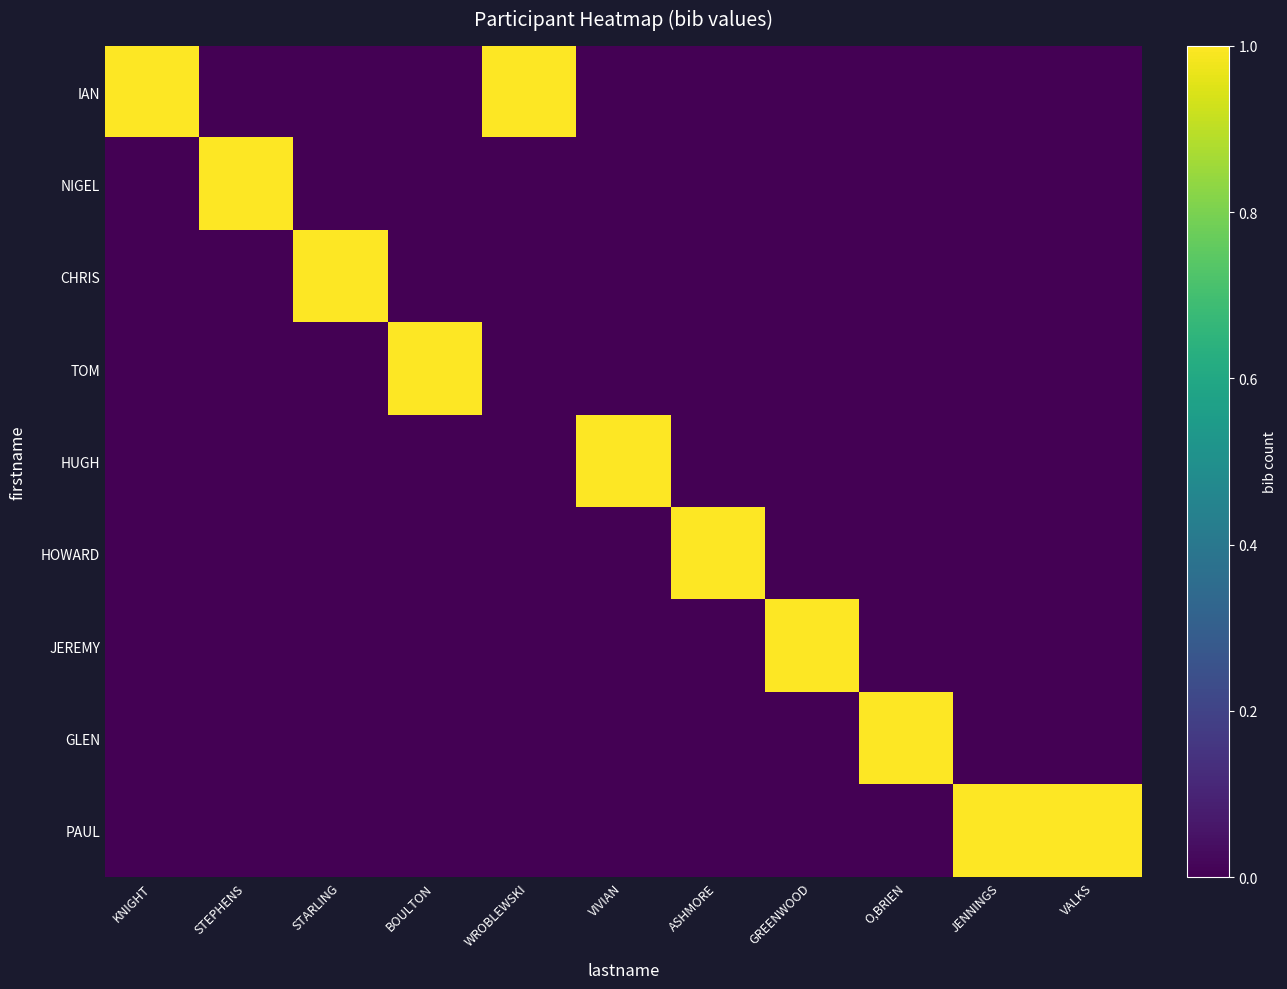

What is the greatest value displayed?

1